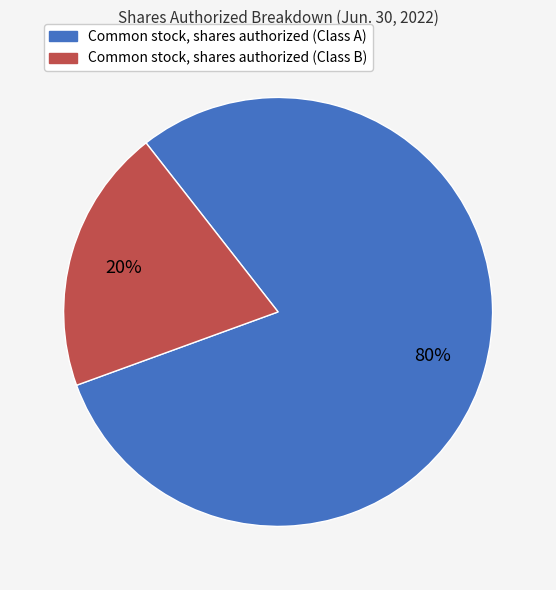

True or false: Common stock, shares authorized (Class B) accounts for 28% of the total.

False